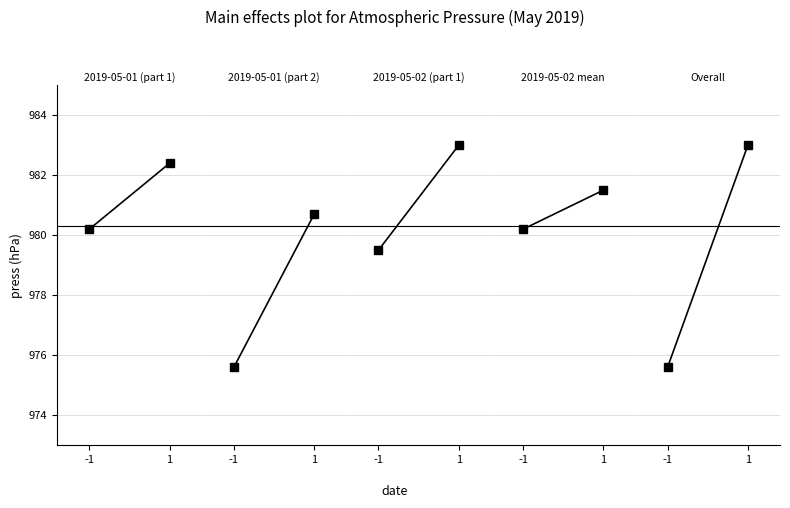

How many lines are shown in the chart?

5